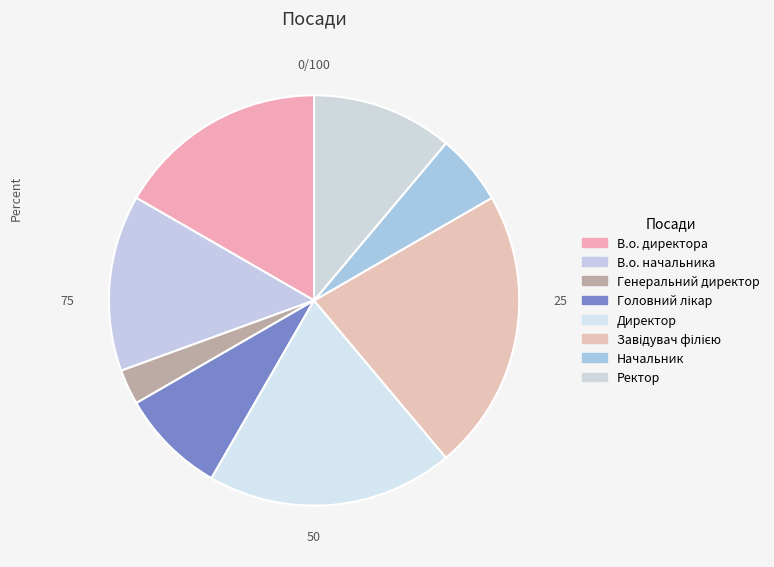

To the nearest percent, what portion does Головний лікар represent?

8%